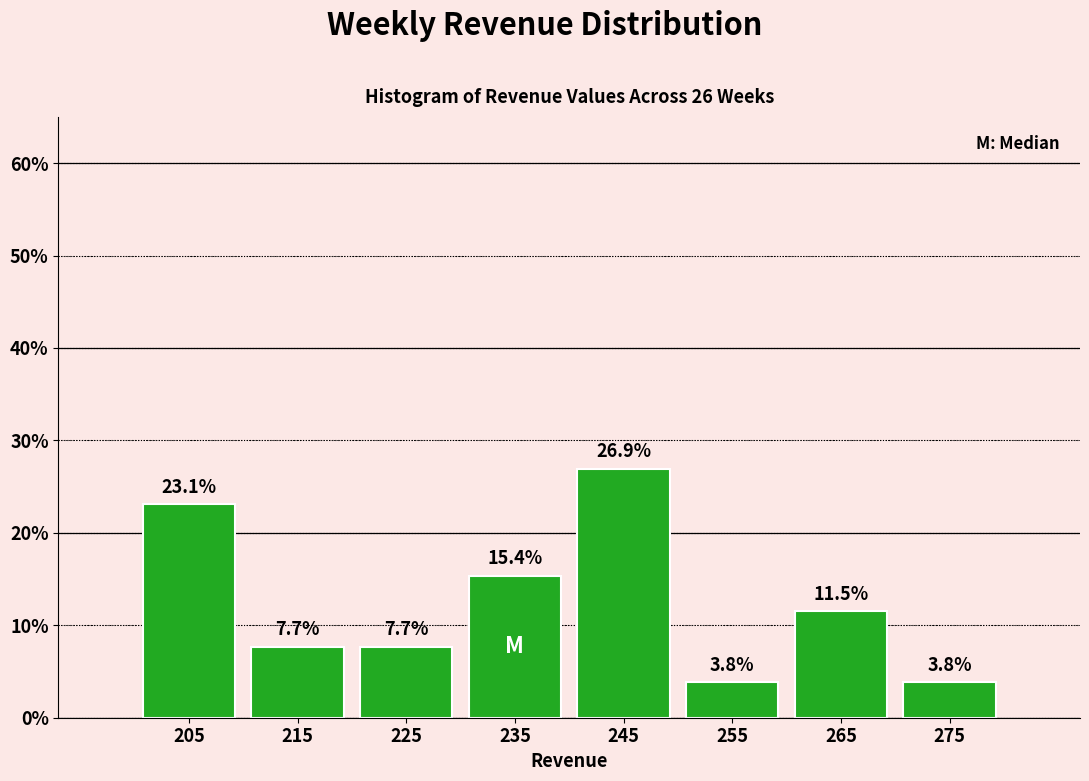

Reading left to right, transcribe this chart: for each bar, give the range it covers on the x-axis and its height.

200 to 210: 23.1
210 to 220: 7.7
220 to 230: 7.7
230 to 240: 15.4
240 to 250: 26.9
250 to 260: 3.8
260 to 270: 11.5
270 to 280: 3.8